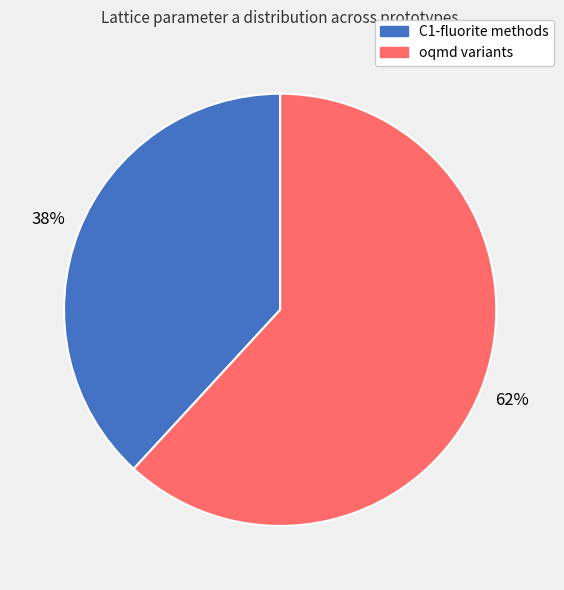

Is there a majority slice in this chart?

Yes